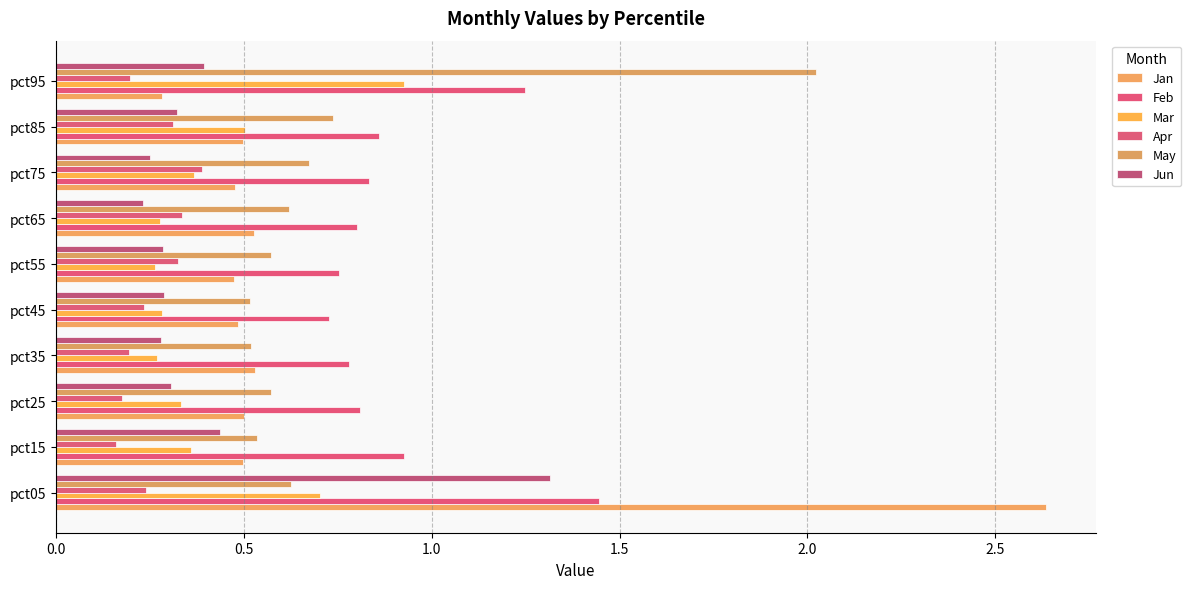

List the series in order of their peak value, lowest first.

Apr, Mar, Jun, Feb, May, Jan